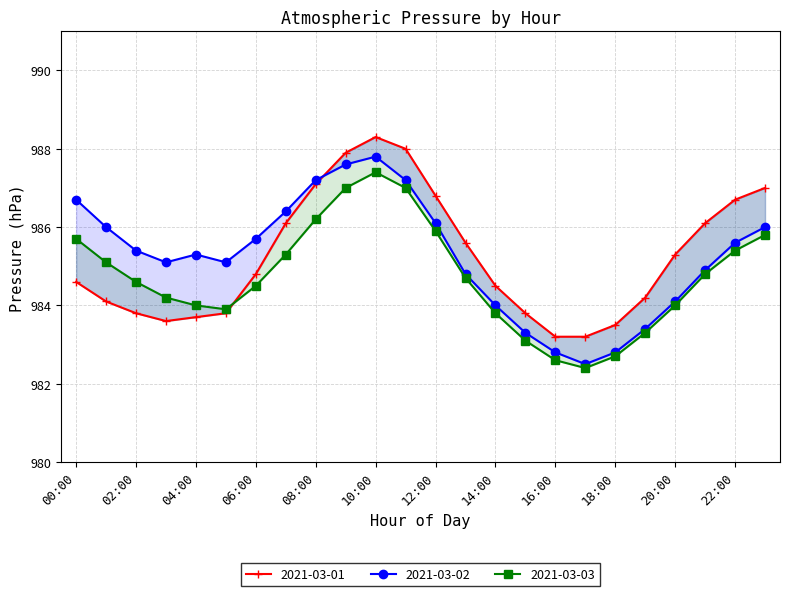

True or false: 2021-03-03 has more than 1 interior local peaks.

False